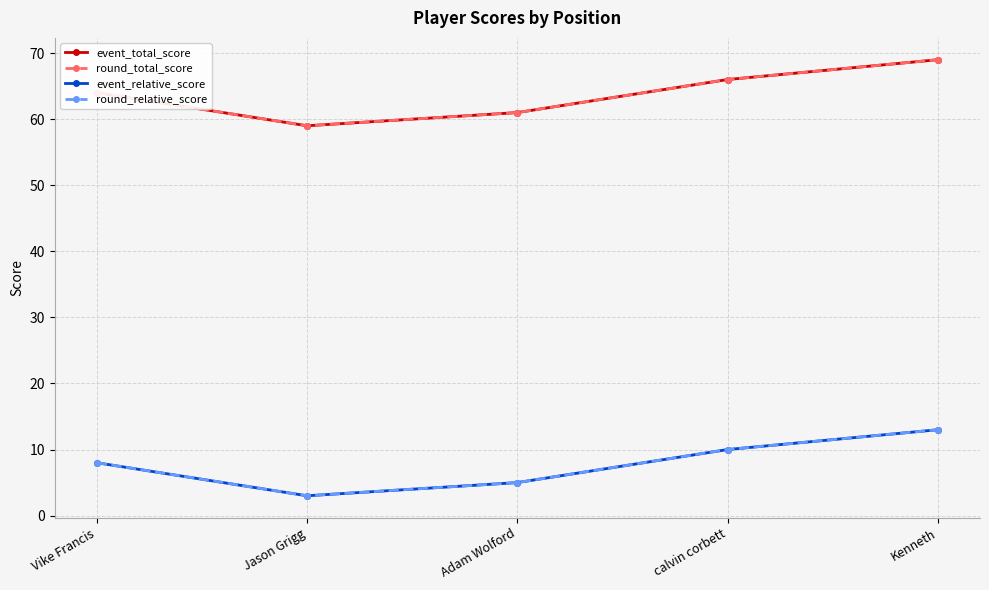

True or false: event_total_score and event_relative_score intersect in this chart.

False